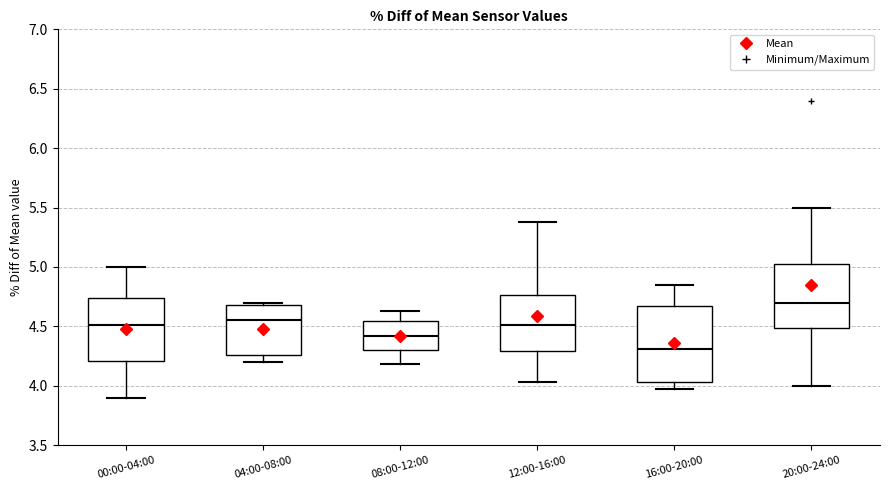

Reading left to right, read every box against the y-axis: the position of its median line, the range the box covers, and the ends of its whiskers. The values are not printed on the chart, so give them approximately, as read against the axis.

00:00-04:00: median 4.50, box 4.20 to 4.75, whiskers 3.90 to 5.00
04:00-08:00: median 4.55, box 4.25 to 4.70, whiskers 4.20 to 4.70 (just above the box's upper edge)
08:00-12:00: median 4.40, box 4.30 to 4.55, whiskers 4.20 to 4.65
12:00-16:00: median 4.50, box 4.30 to 4.75, whiskers 4.05 to 5.40
16:00-20:00: median 4.30, box 4.05 to 4.65, whiskers 3.95 to 4.85
20:00-24:00: median 4.70, box 4.50 to 5.05, whiskers 4.00 to 5.50